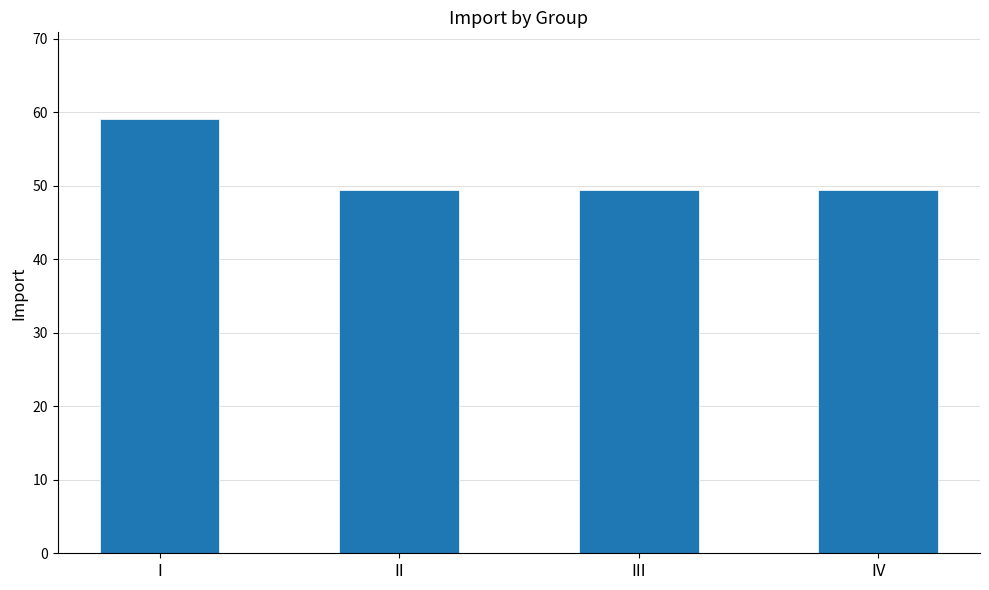

The value at II is 49.4. True or false?

True